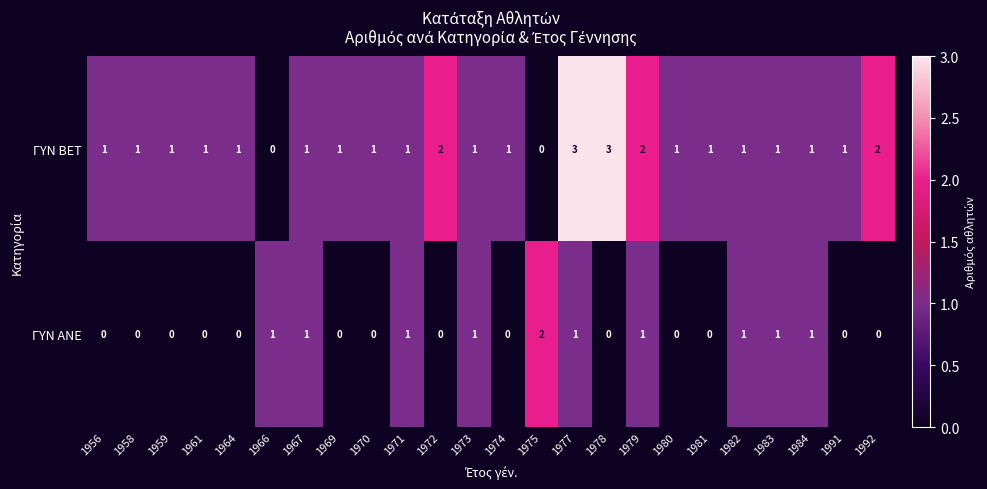

What is the sum of all ΓΥΝ BET values?

29